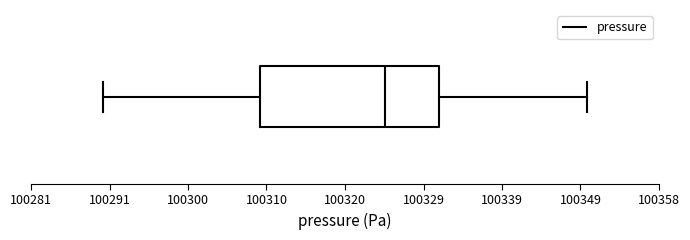

Read this box plot against the x-axis: the position of the median line, the range covered by the box, and the ends of both whiskers. The values are not printed on the chart, so give them approximately, as read against the axis.

median 100325, box 100309 to 100331, whiskers 100290 to 100349